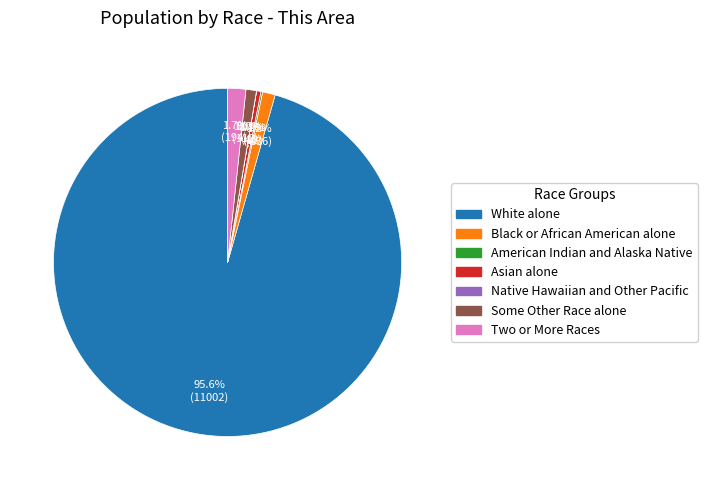

True or false: Black or African American alone accounts for 1% of the total.

True